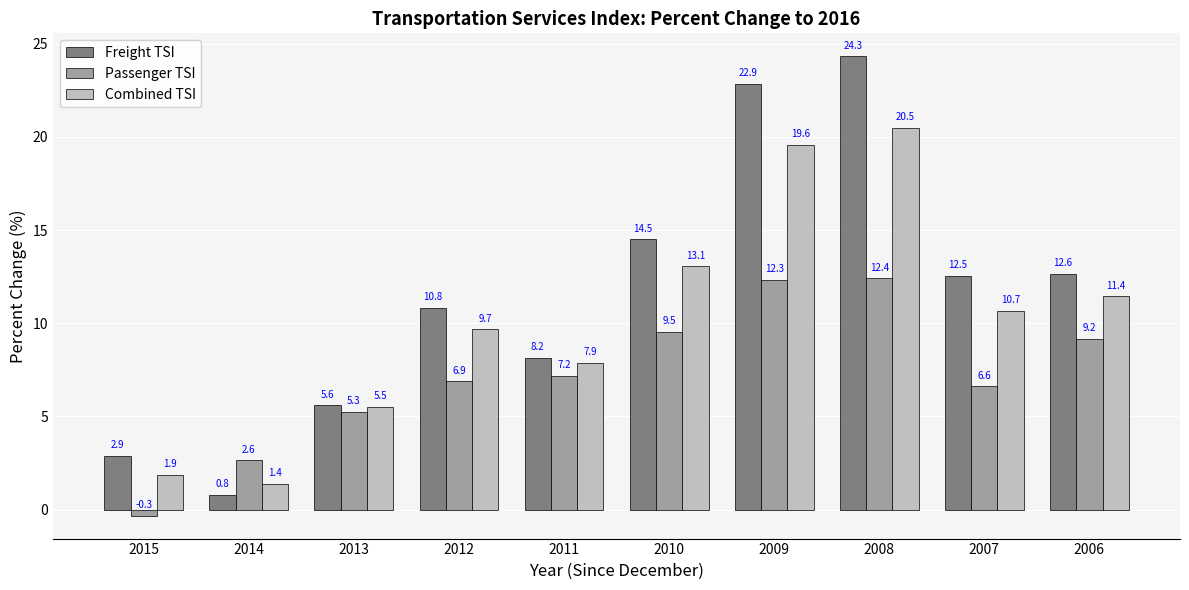

At which label does Combined TSI first exceed 10?

2010